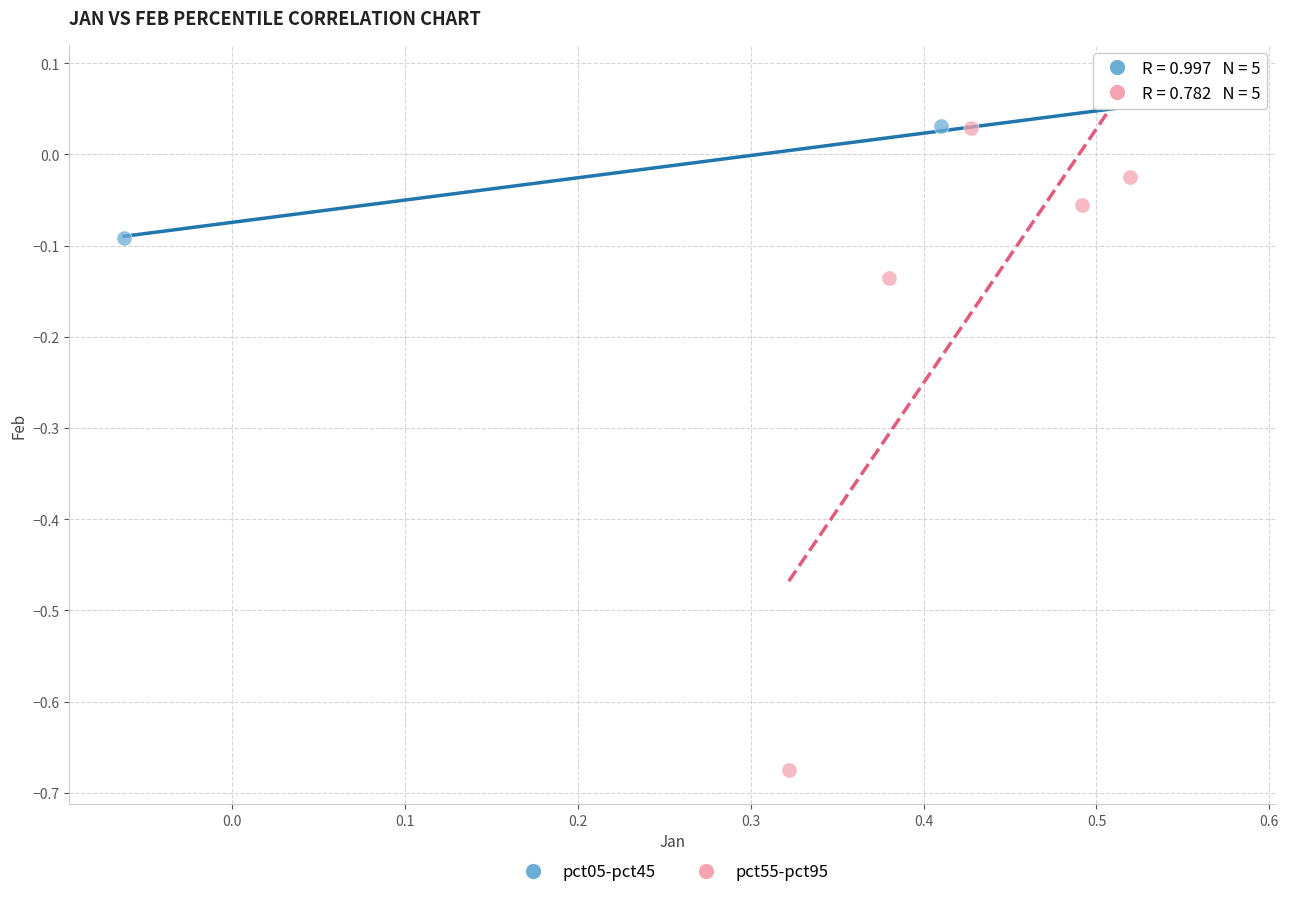

Which series reaches the maximum Y coordinate?

pct05-pct45